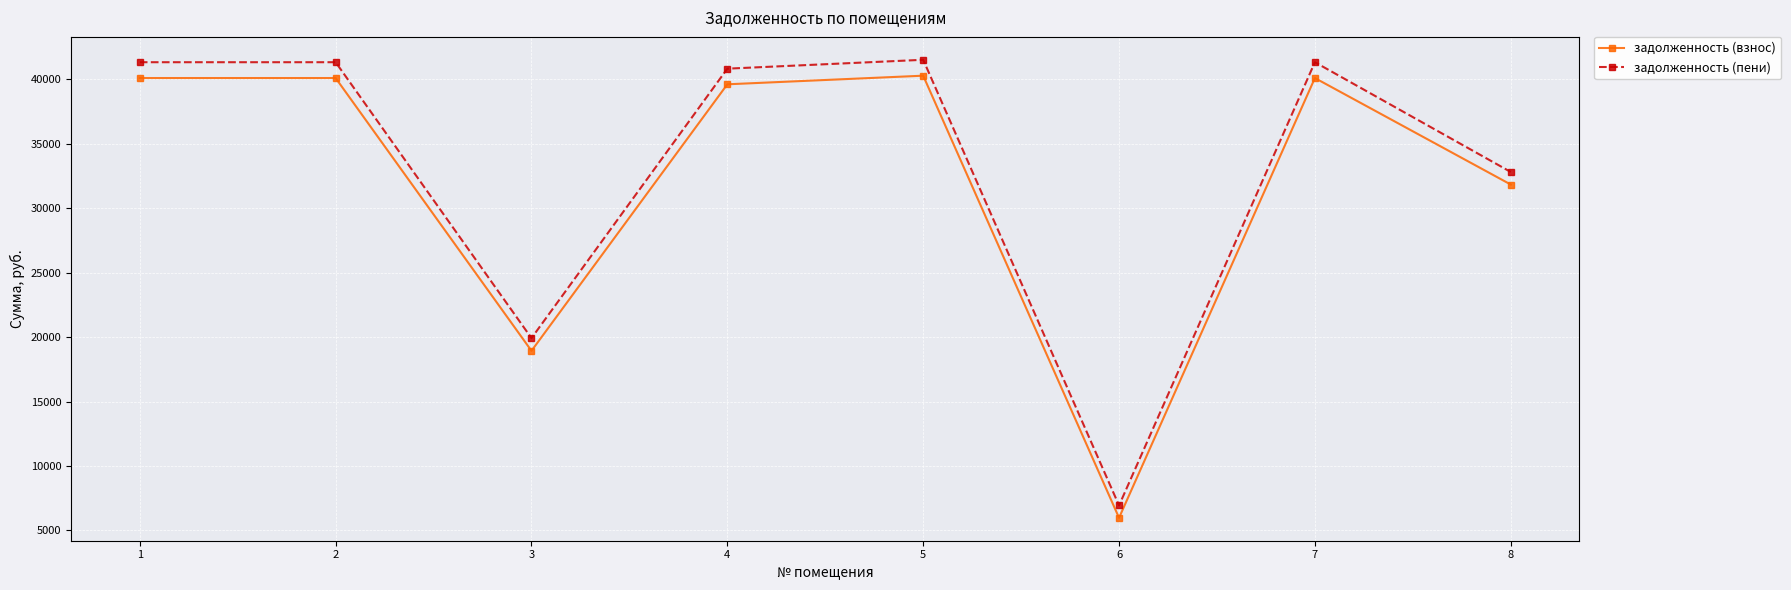

At how many categories does at least one series exceed 31903?

6